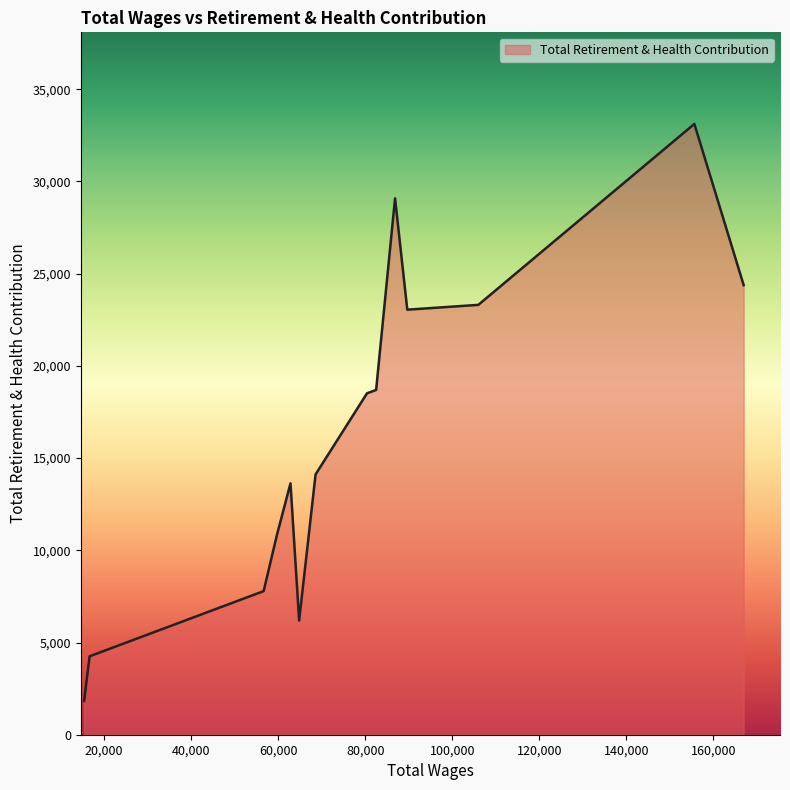

What is the smallest value displayed?

1826